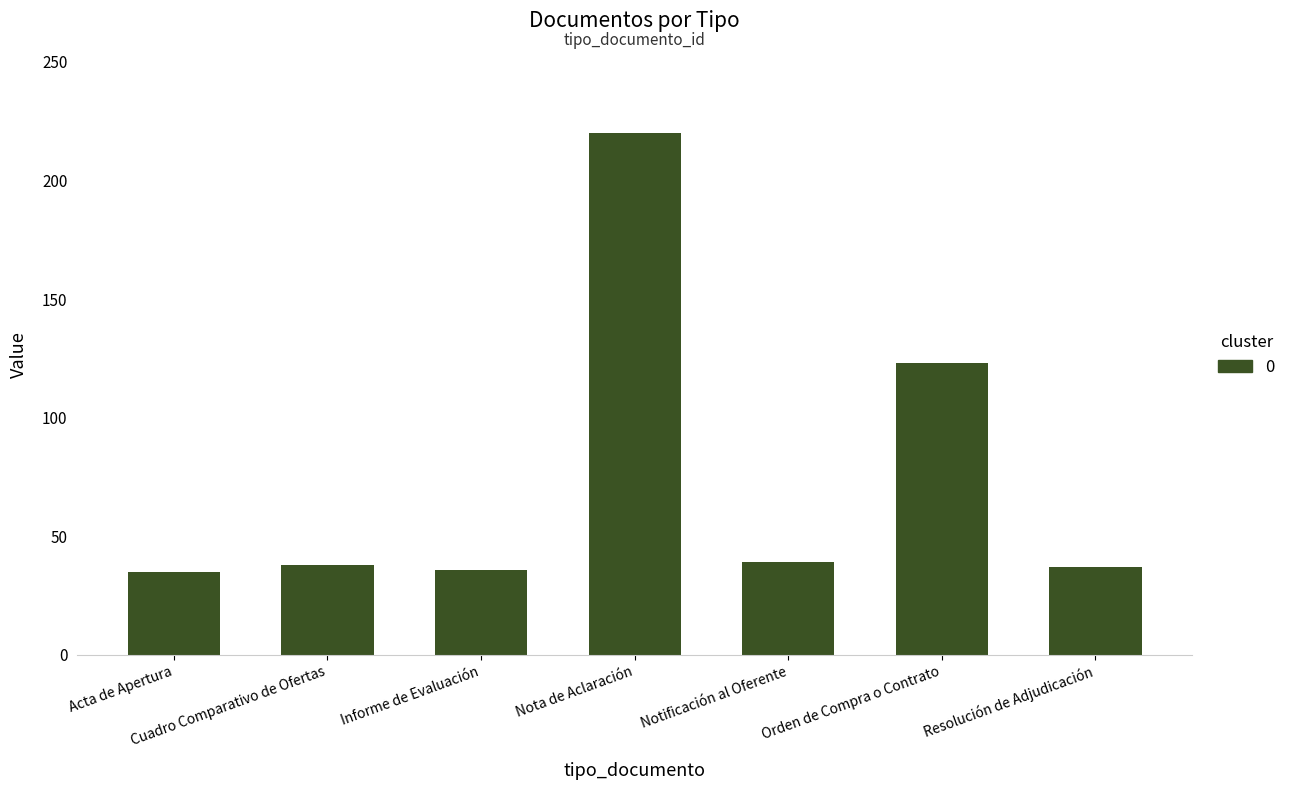

Which has a higher value, Orden de Compra o Contrato or Resolución de Adjudicación?

Orden de Compra o Contrato